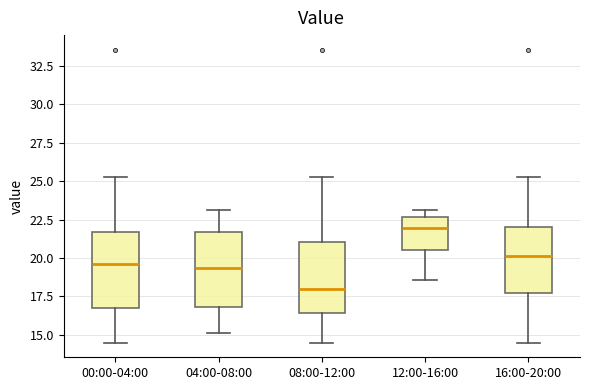

Where does the lower whisker of the box for 12:00-16:00 end on the y-axis? The values are not printed on the chart, so give them approximately, as read against the axis.

18.5